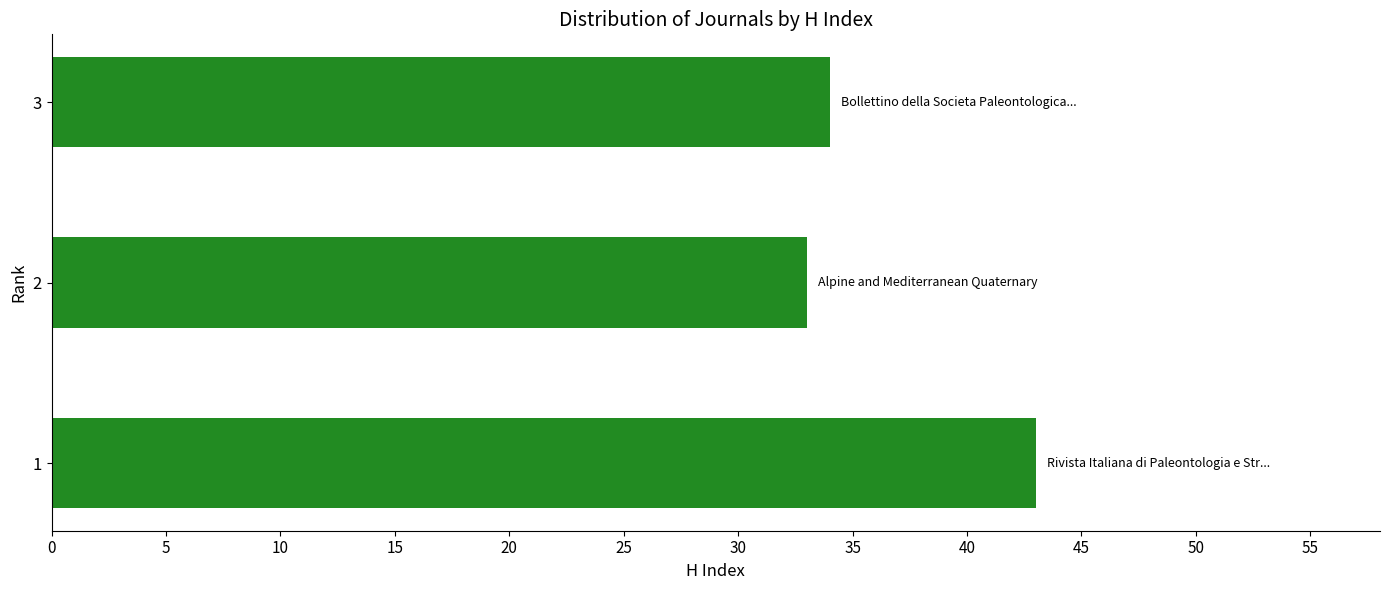

Is it true that the value at 1 is 9?

False